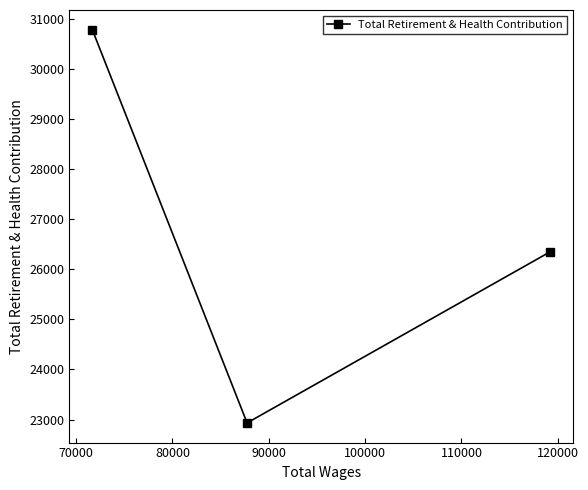

What is the difference between the maximum and second lowest values?

4436